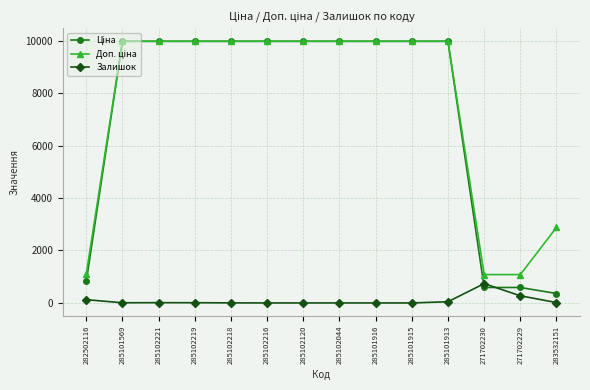

True or false: Залишок has a value of -411.7 at 285101915.

False